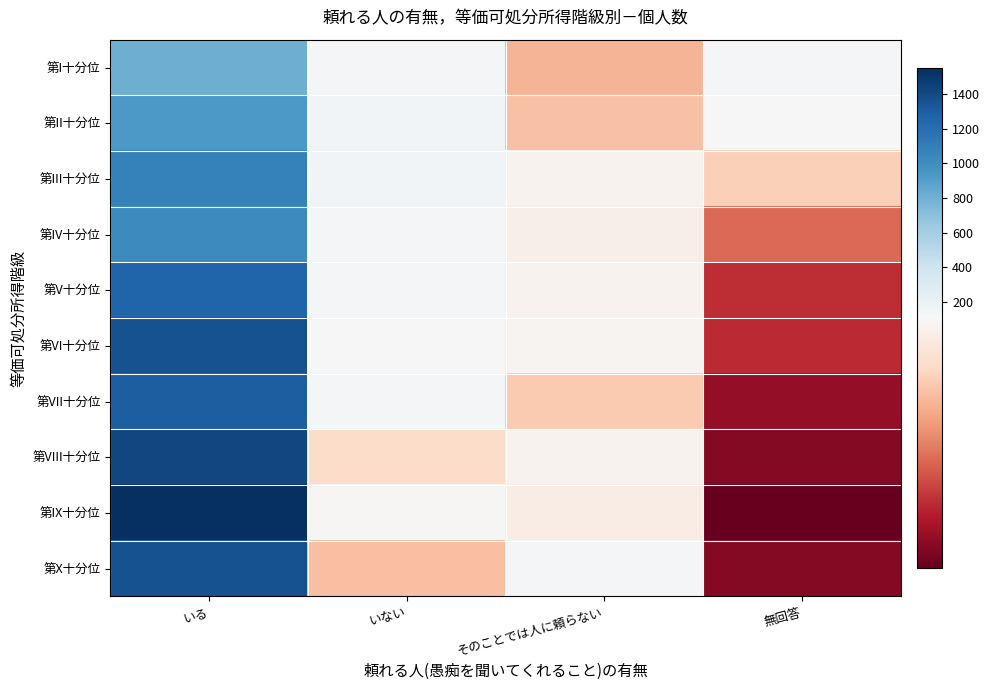

At 無回答, list the series in order from smallest to largest.

第IX十分位, 第VIII十分位, 第X十分位, 第VII十分位, 第VI十分位, 第V十分位, 第IV十分位, 第III十分位, 第II十分位, 第I十分位